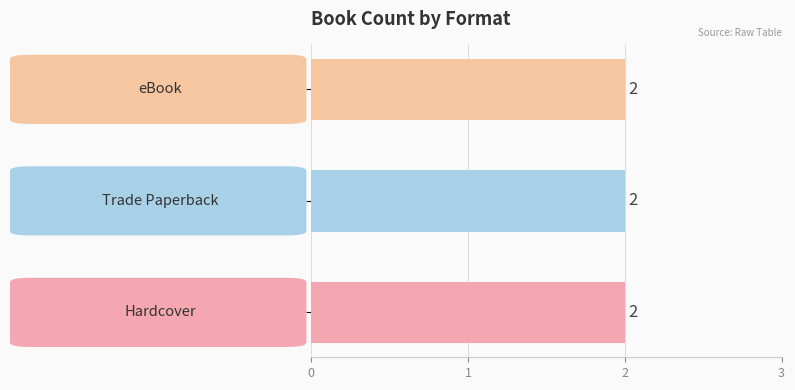

At which label is the value closest to 236229496?

Hardcover